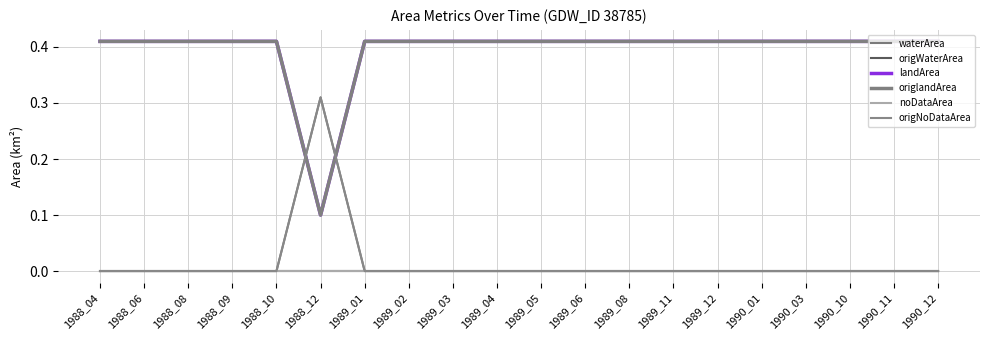

Where is origlandArea nearest to the value 0?

1988_12